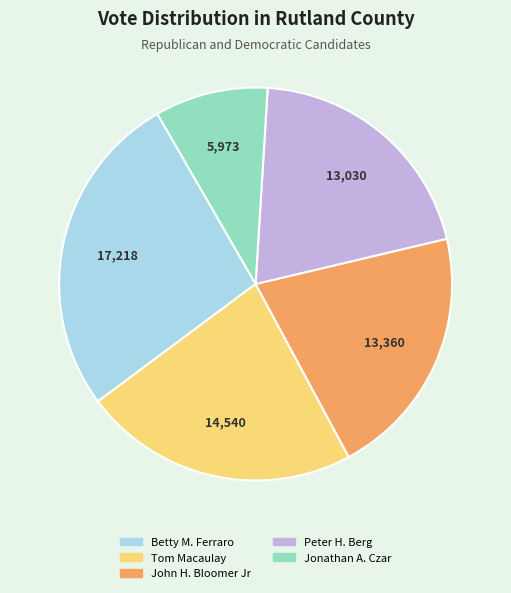

Rank the categories by value from highest to lowest.

Betty M. Ferraro, Tom Macaulay, John H. Bloomer Jr, Peter H. Berg, Jonathan A. Czar